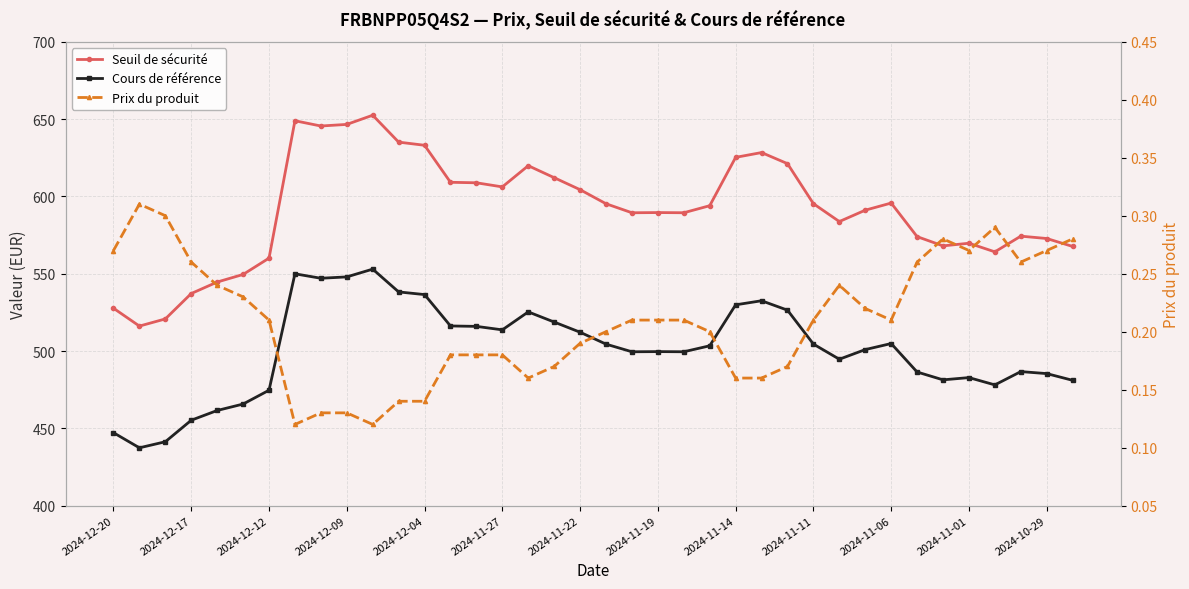

Reading left to right, list all the values displayed in this chart.

Seuil de sécurité: 527.7	516.1	520.7	537.2	544.6	549.5	560.1	648.9	645.5	646.6	652.5	635.1	633.1	609.1	608.8	606.1	619.9	612.1	604.3	595.2	589.4	589.5	589.4	594.0	625.2	628.4	621.2	595.3	583.7	591.1	595.7	574.0	568.0	569.7	564.1	574.3	572.8	567.6
Cours de référence: 447.2	437.4	441.3	455.2	461.5	465.7	474.6	549.9	547.0	547.9	553.0	538.2	536.5	516.2	515.9	513.7	525.3	518.7	512.1	504.4	499.5	499.6	499.5	503.4	529.9	532.5	526.4	504.5	494.7	500.9	504.8	486.4	481.4	482.8	478.1	486.7	485.4	481.0
Prix du produit: 0.3	0.3	0.3	0.3	0.2	0.2	0.2	0.1	0.1	0.1	0.1	0.1	0.1	0.2	0.2	0.2	0.2	0.2	0.2	0.2	0.2	0.2	0.2	0.2	0.2	0.2	0.2	0.2	0.2	0.2	0.2	0.3	0.3	0.3	0.3	0.3	0.3	0.3